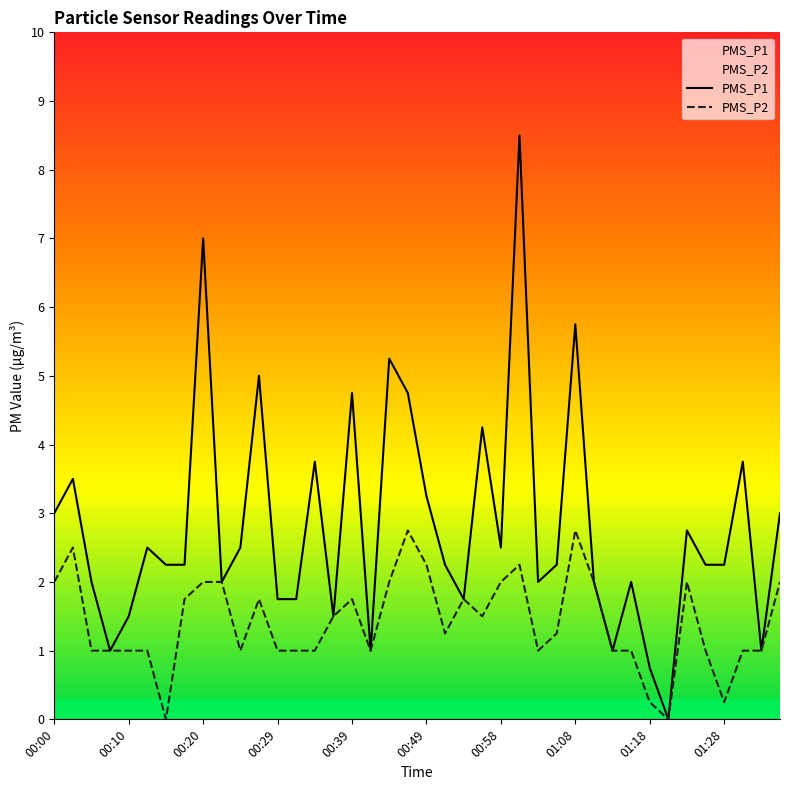

What are all the series names shown in the legend?

PMS_P1, PMS_P2